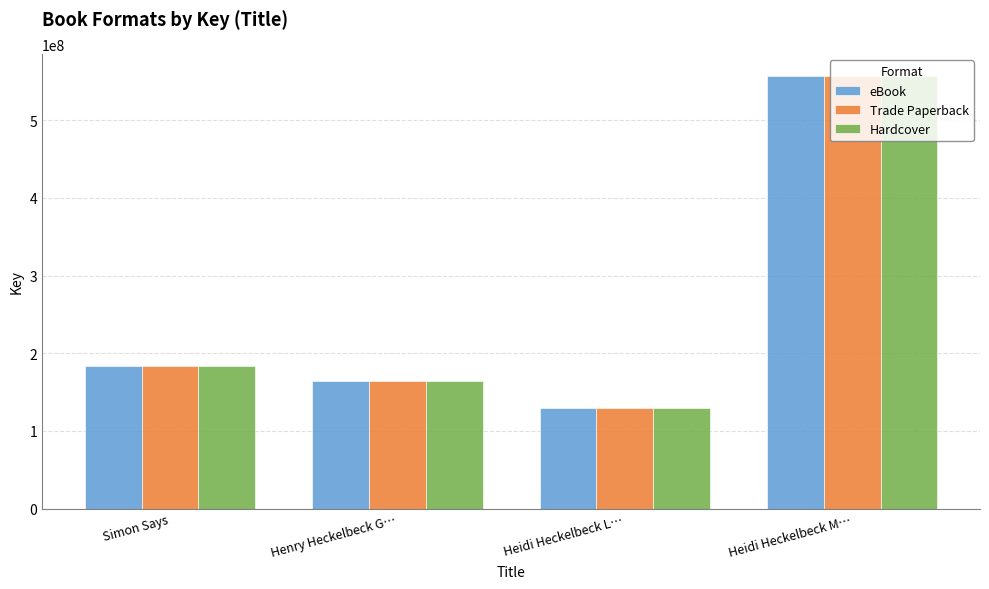

What is the total value across all series at Heidi Heckelbeck M…?

1671617823